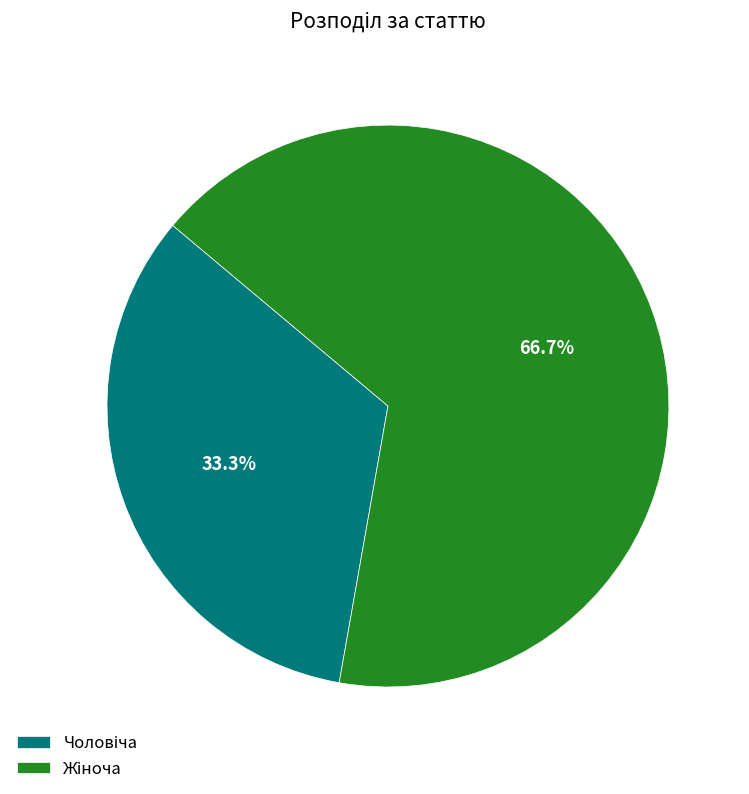

How many slices are in this pie chart?

2